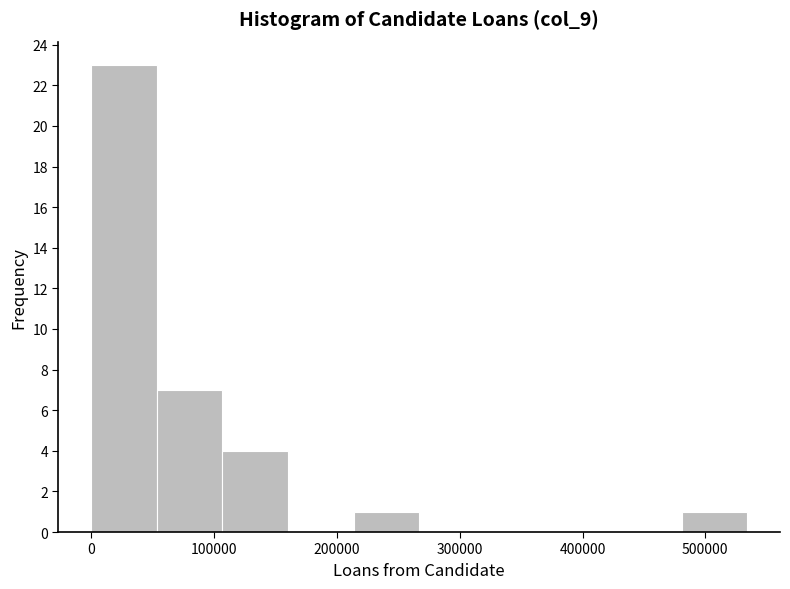

Over which range of the x-axis is the bar tallest?

0 to 50000